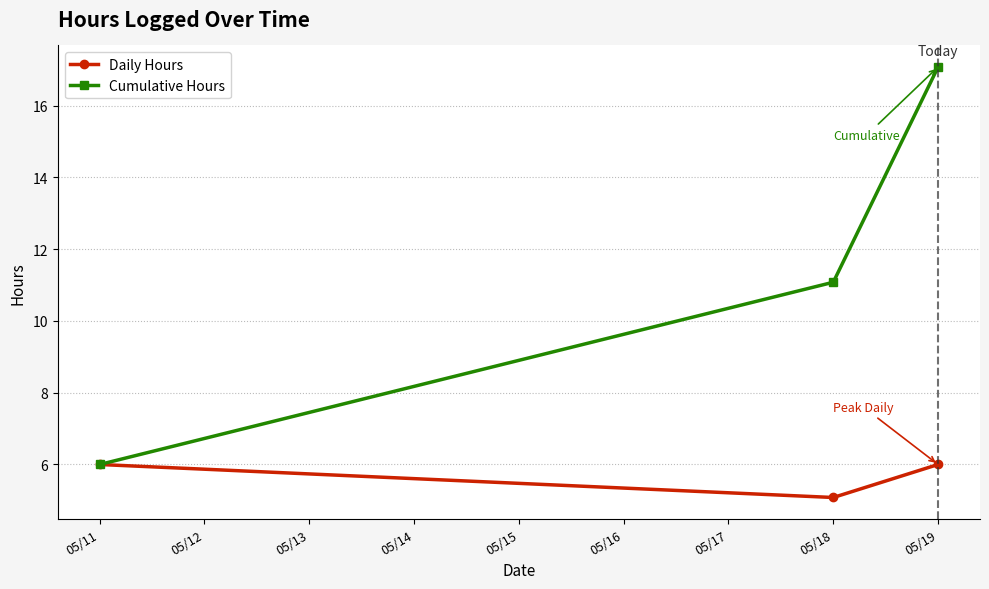

What is the average value of the Daily Hours series?

5.7